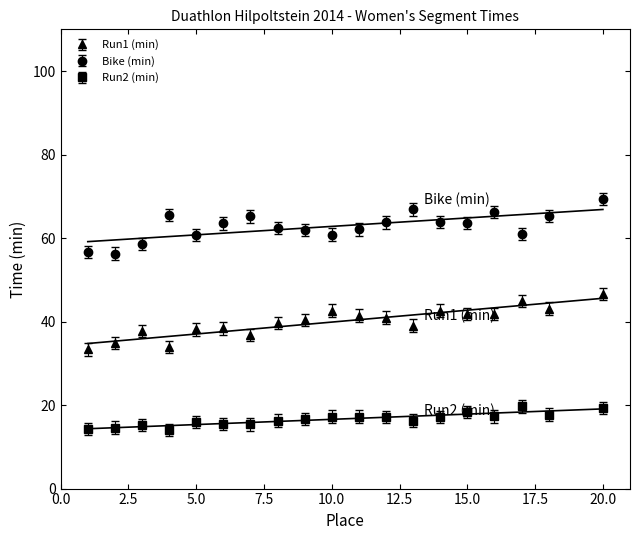

At which category is the sum across all series the highest?

20